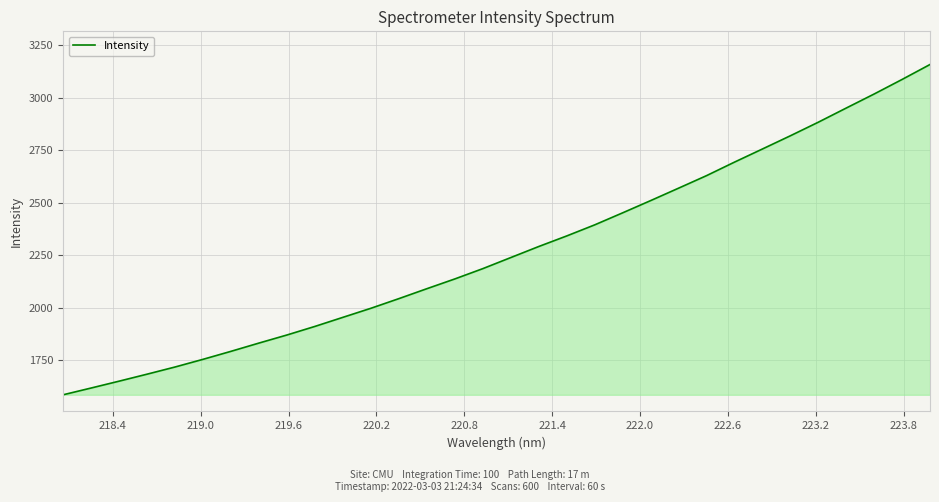

What is the greatest value displayed?

3157.5